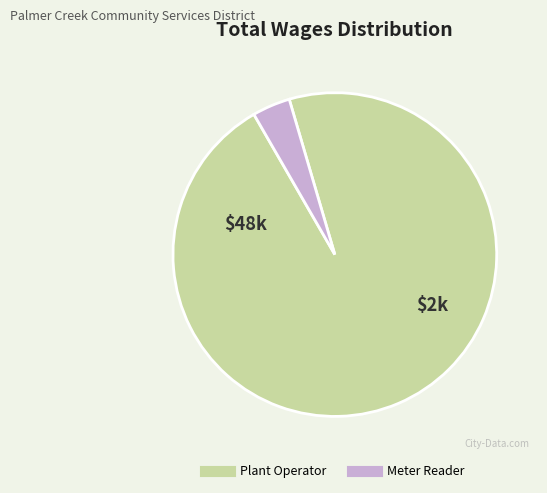

What is the smallest slice in the pie chart?

Meter Reader